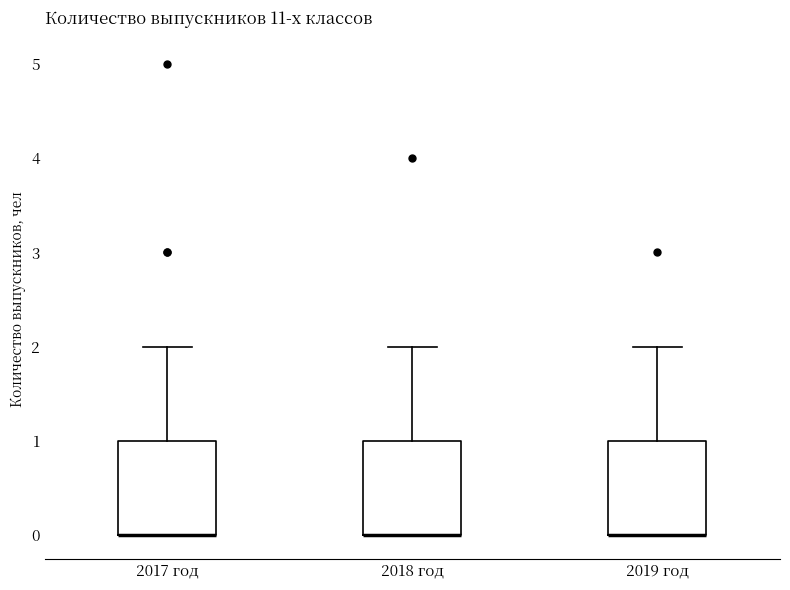

Reading left to right, read every box against the y-axis: the position of its median line, the range the box covers, and the ends of its whiskers. The values are not printed on the chart, so give them approximately, as read against the axis.

2017 год: median 0 (drawn on the box's lower edge), box 0 to 1, whiskers 0 to 2
2018 год: median 0 (drawn on the box's lower edge), box 0 to 1, whiskers 0 to 2
2019 год: median 0 (drawn on the box's lower edge), box 0 to 1, whiskers 0 to 2